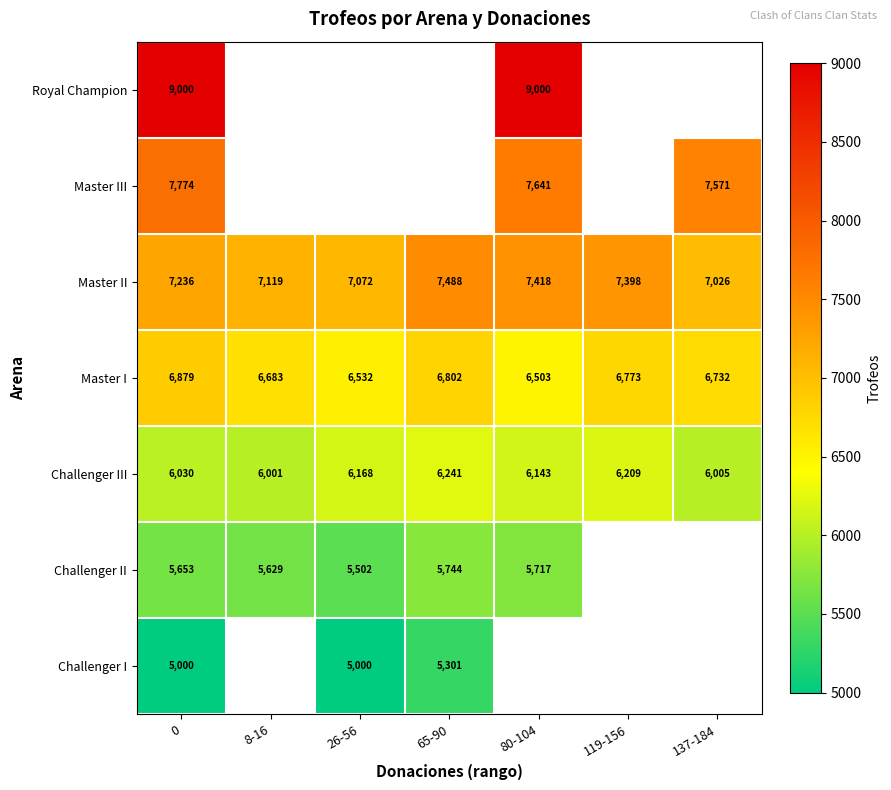

Between 137-184 and 119-156, which is larger?

119-156